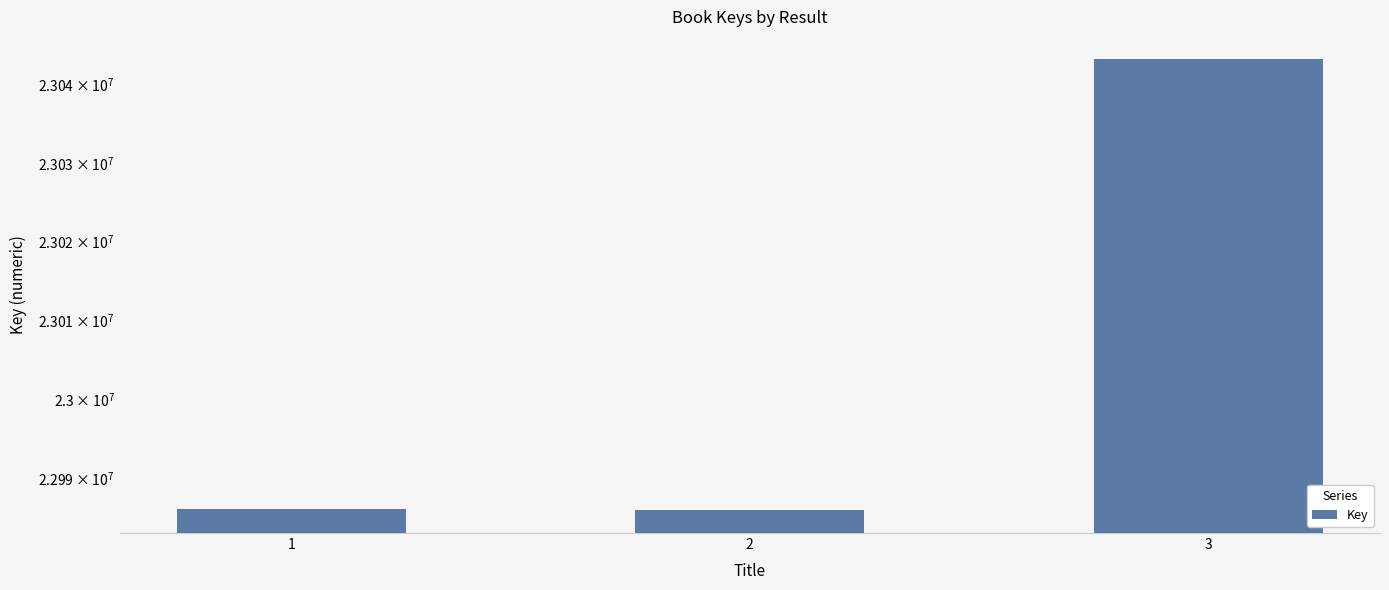

What is the change in value from 1 to 3?

+57155